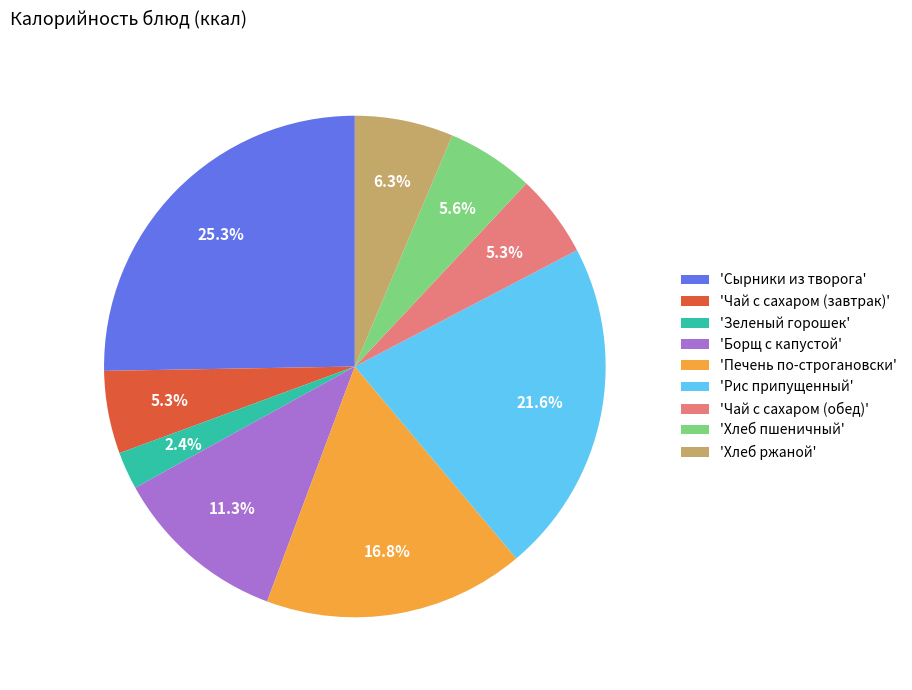

Which slice is the smallest?

'Зеленый горошек'